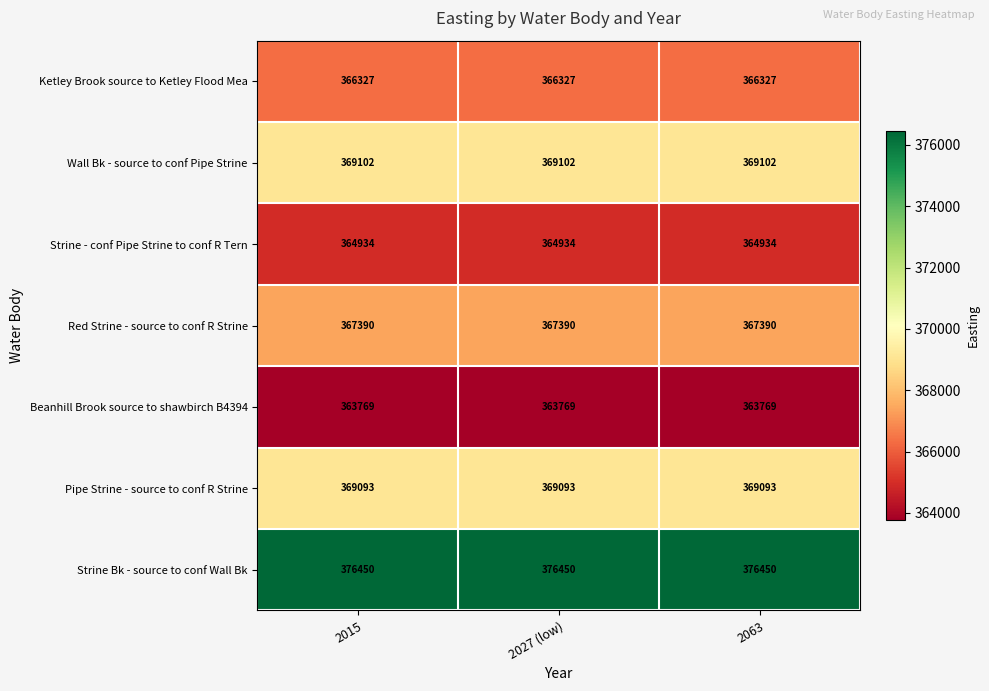

Which series has the largest total across all categories?

Strine Bk - source to conf Wall Bk